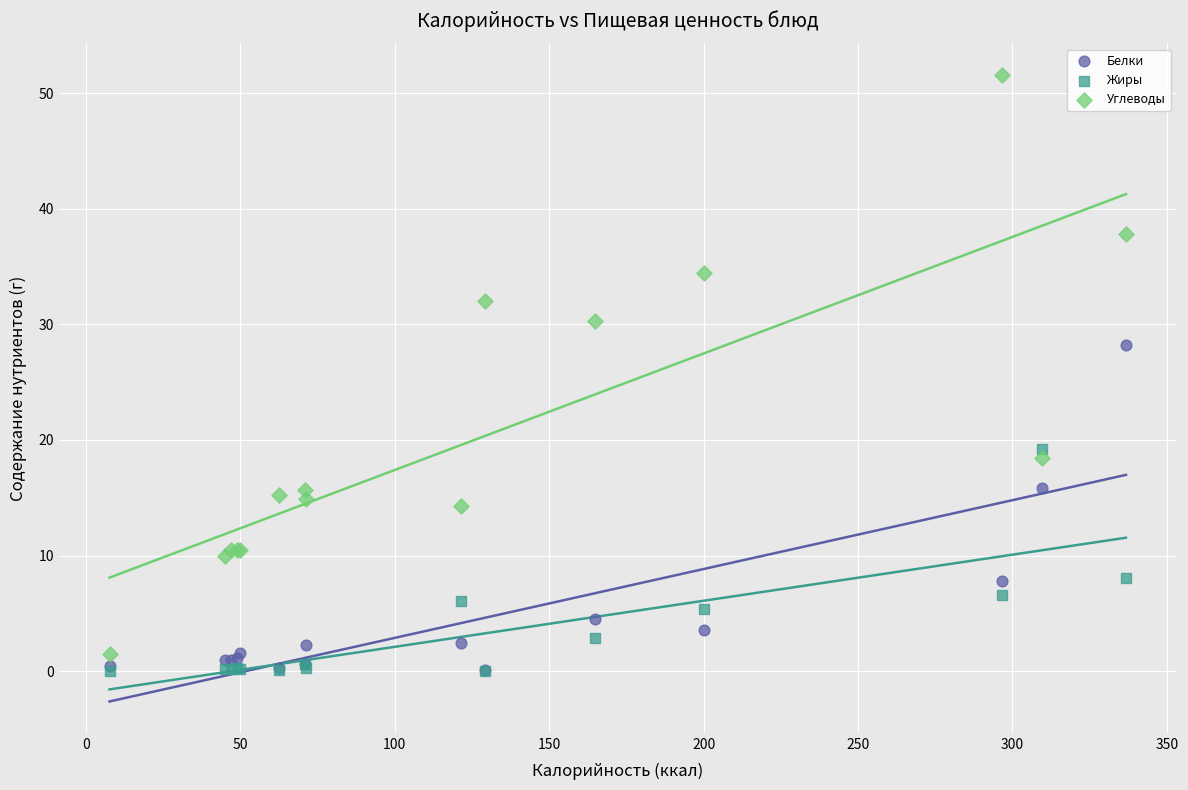

What are all the series names shown in the legend?

Белки, Жиры, Углеводы